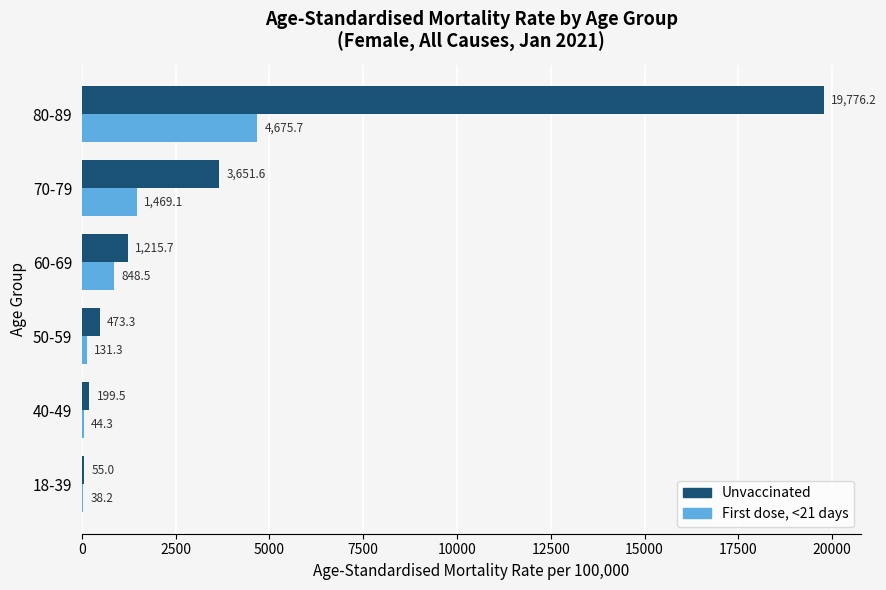

What is the highest value of the First dose, <21 days series?

4675.7